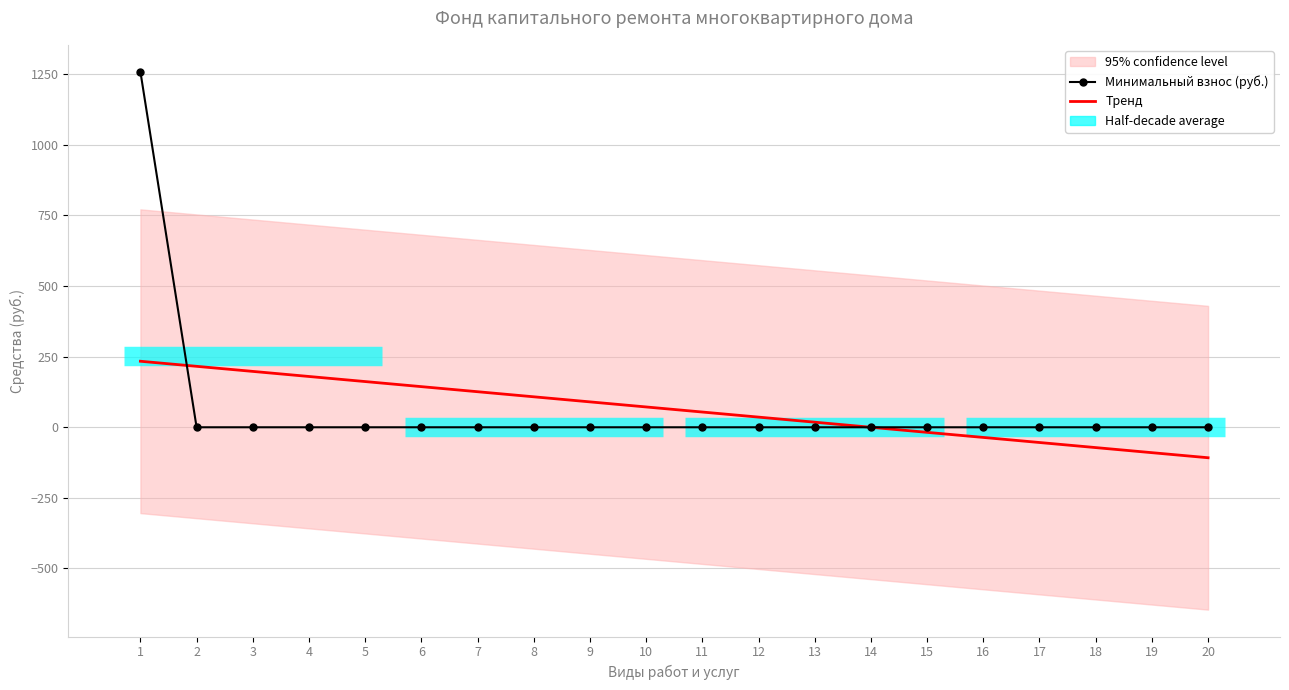

Where is Минимальный взнос (руб.) nearest to the value 629?

2